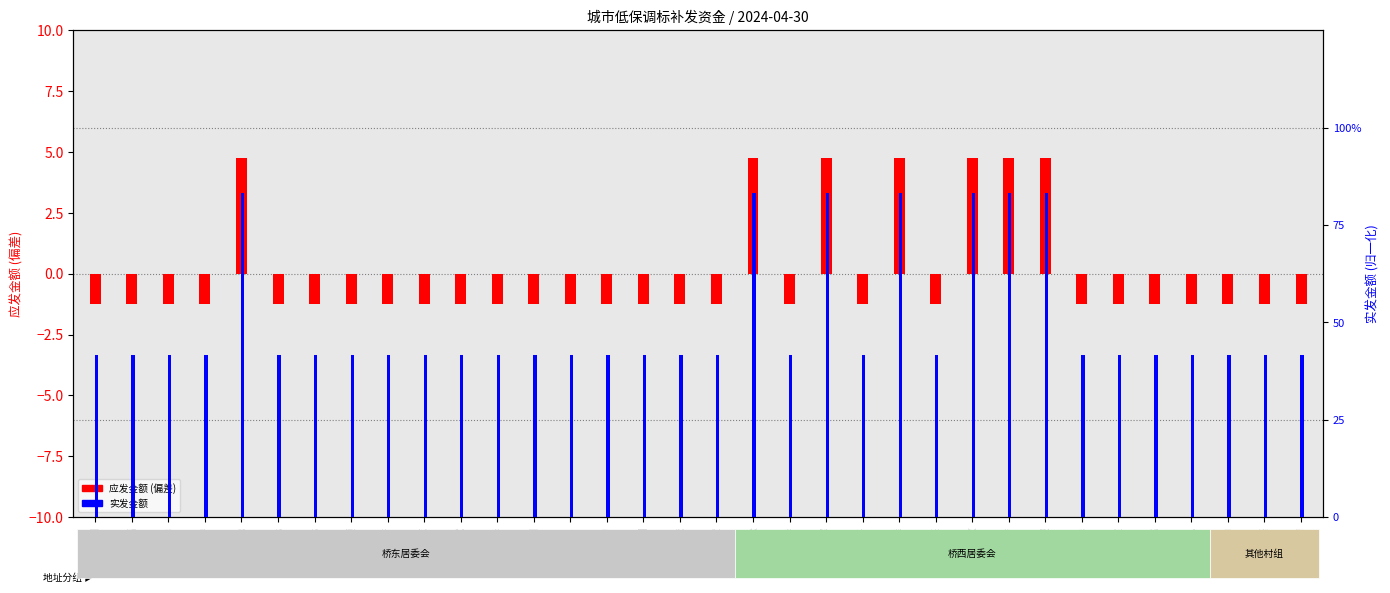

What is the value of the 应发金额 (偏差) bar at the 12th from the left?

-1.2